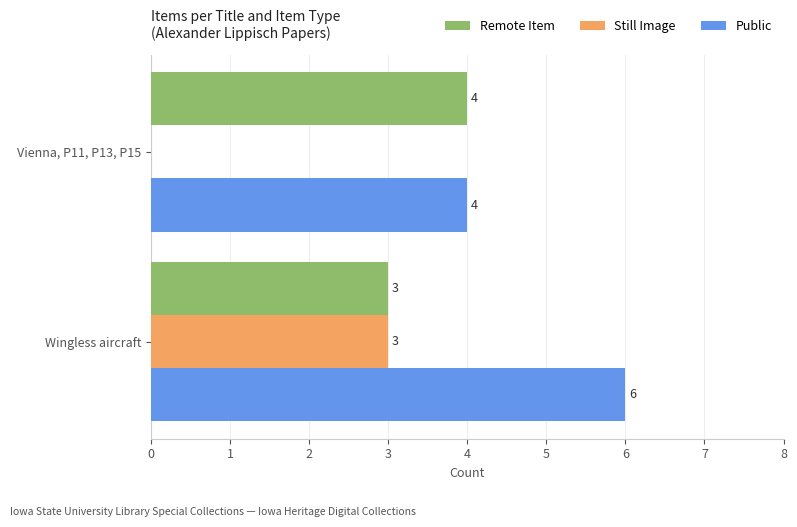

What is the sum of all Public values?

10